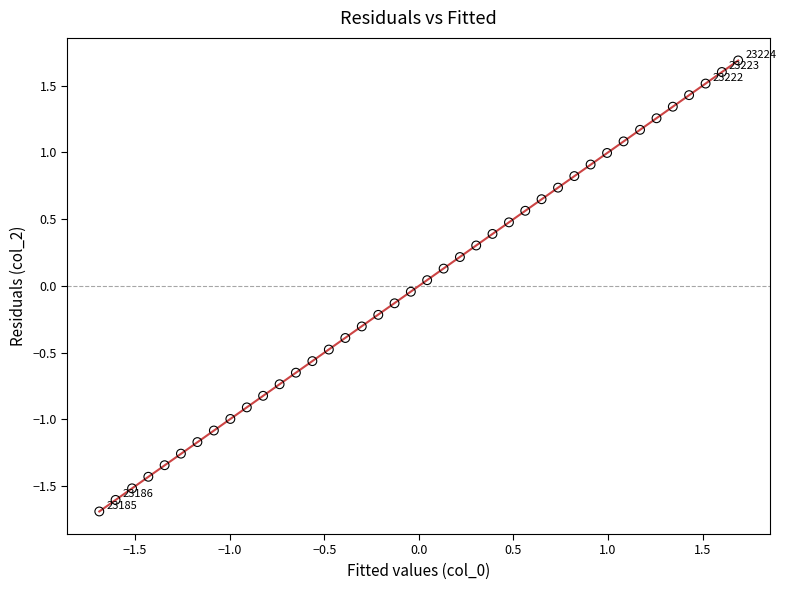

What is the range of X values (max minus min)?

3.4